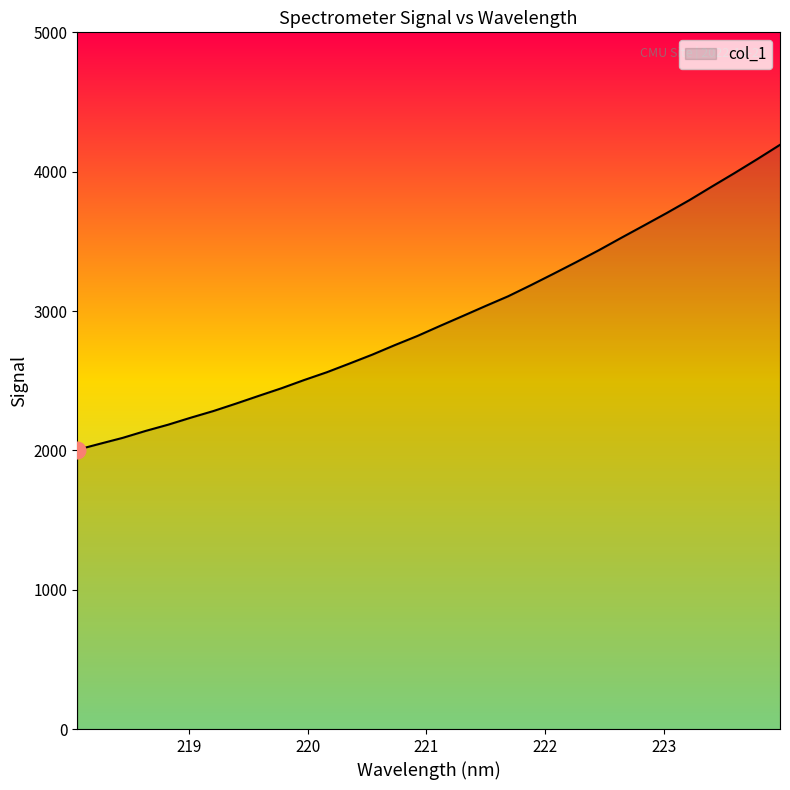

What is the maximum value shown in the chart?

4192.8